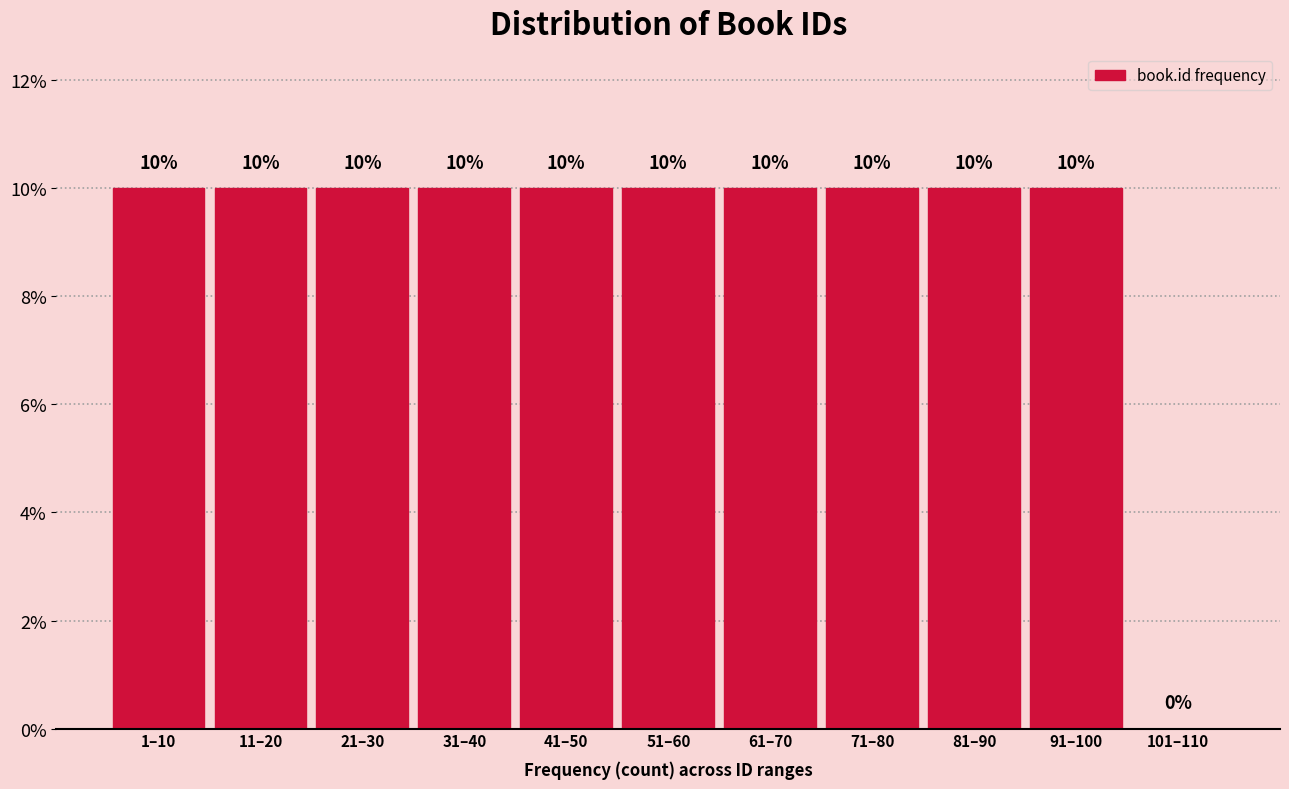

Reading left to right, transcribe all the data shown in this chart.

1–10=10	11–20=10	21–30=10	31–40=10	41–50=10	51–60=10	61–70=10	71–80=10	81–90=10	91–100=10	101–110=0